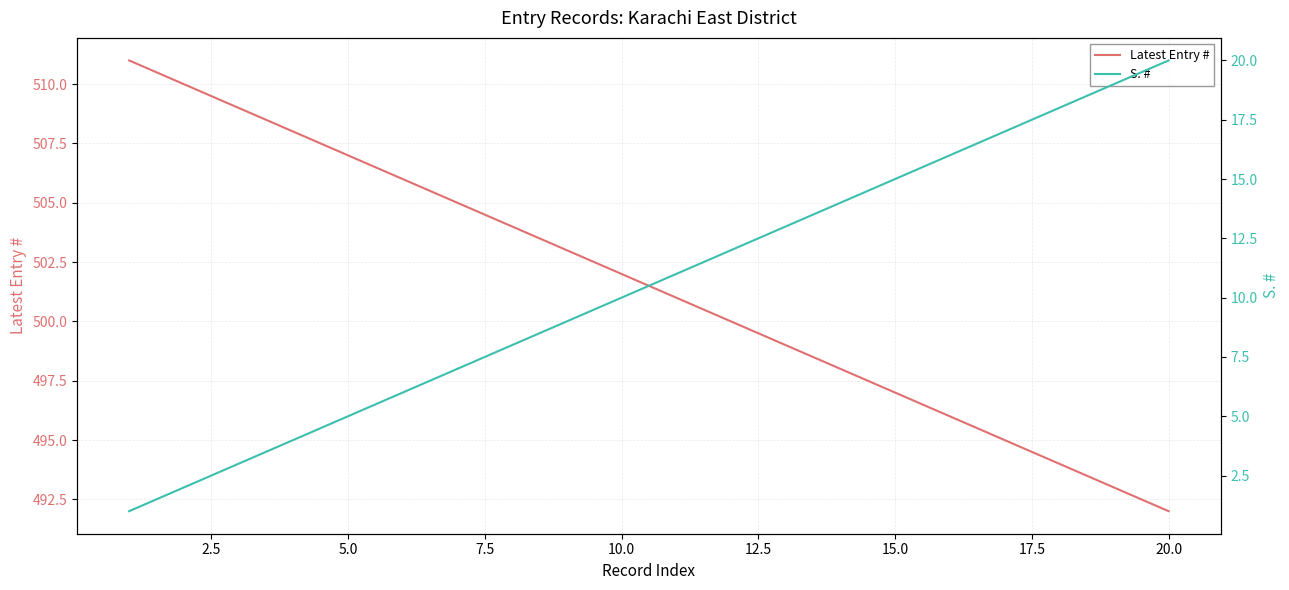

What is the sum of all S. # values?

210